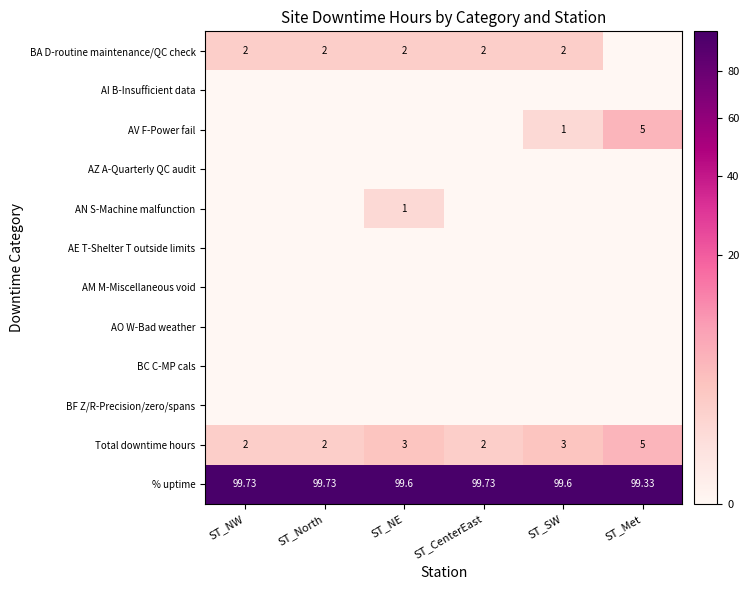

True or false: AO W-Bad weather has a value of 0.0 at ST_NW.

True